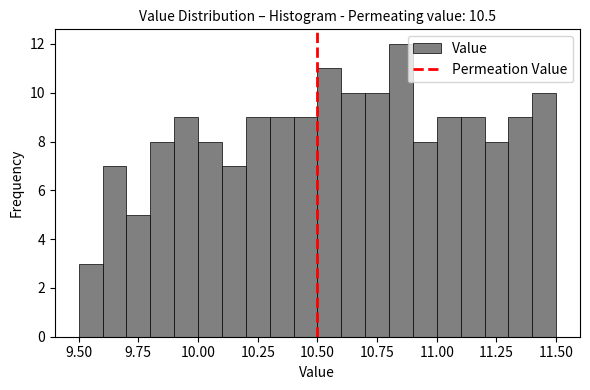

Around what value on the x-axis is the tallest bar? Give the approximate position of its centre, as read against the axis.

10.85